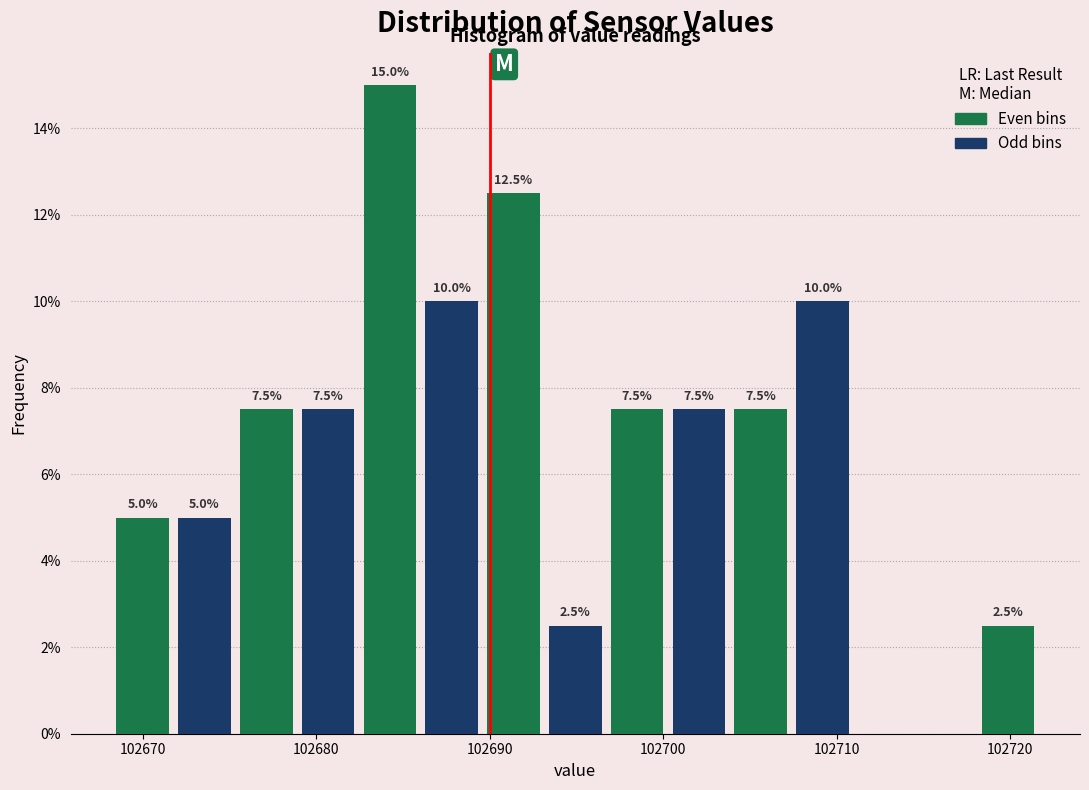

Read against the x-axis, roughly where is the centre of the tallest bar?

102684